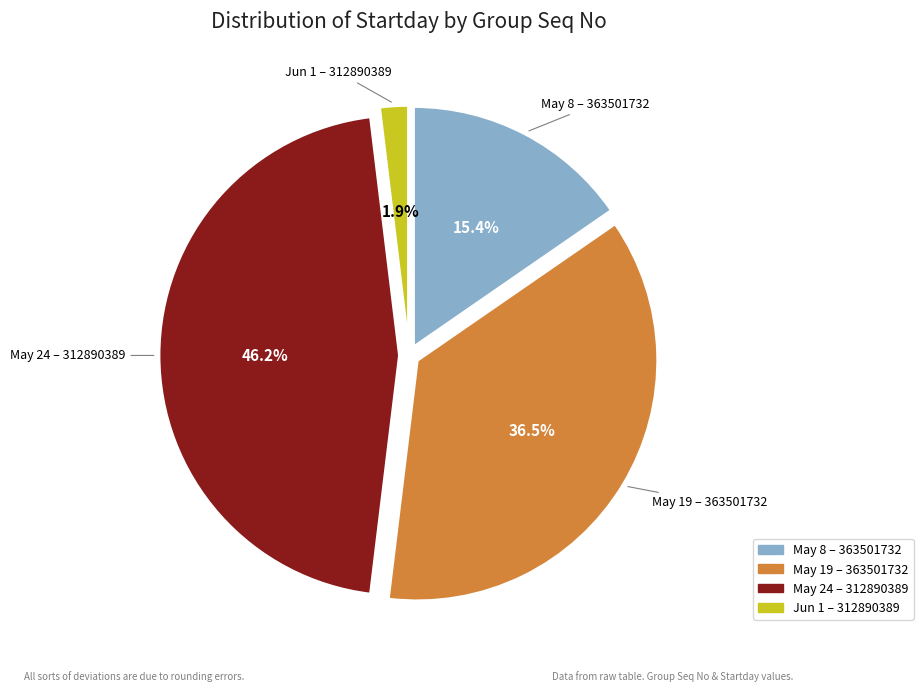

Is there any slice that represents more than half of the pie?

No